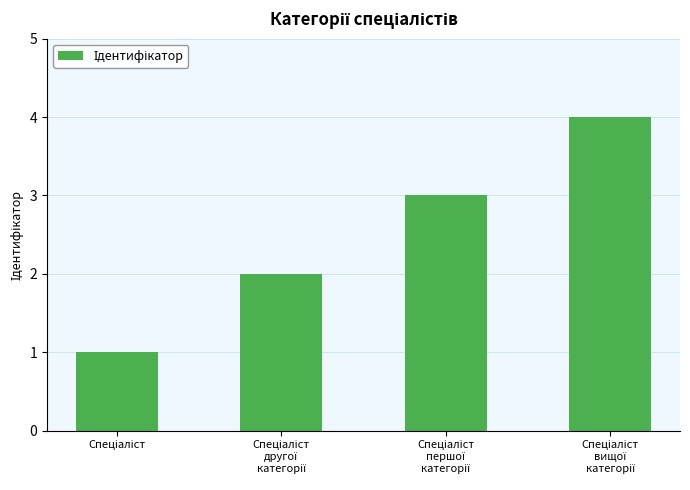

What is the sum of all values?

10